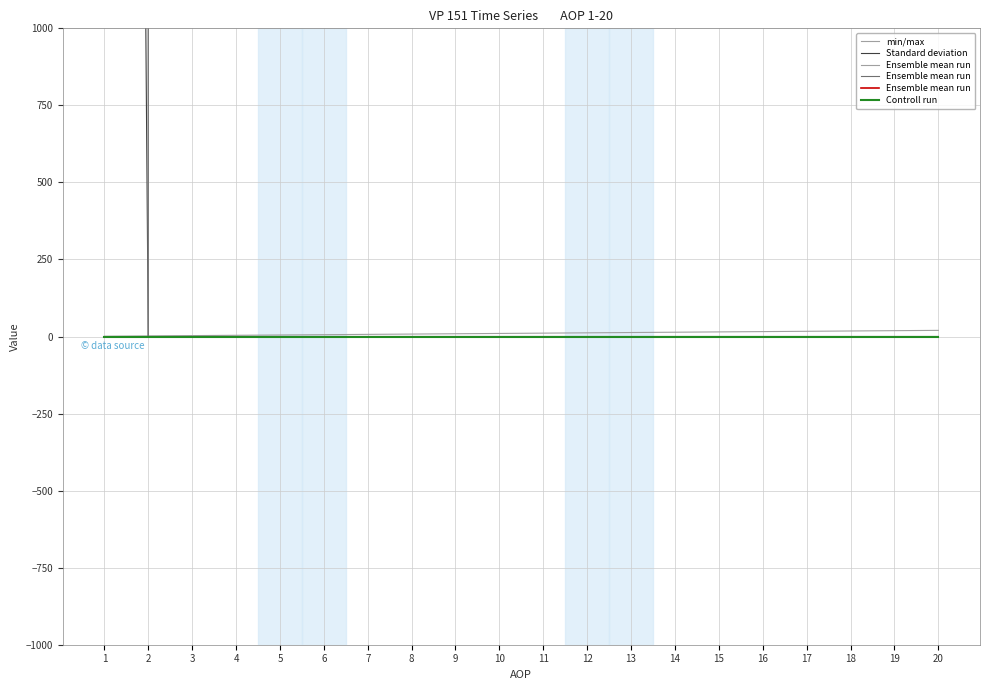

Is this an area chart (filled region under the line)?

No